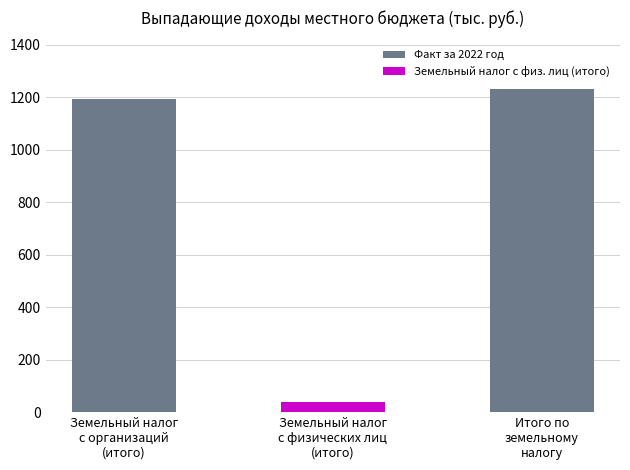

Which category has the lowest value across all series?

Земельный налог
с физических лиц
(итого)